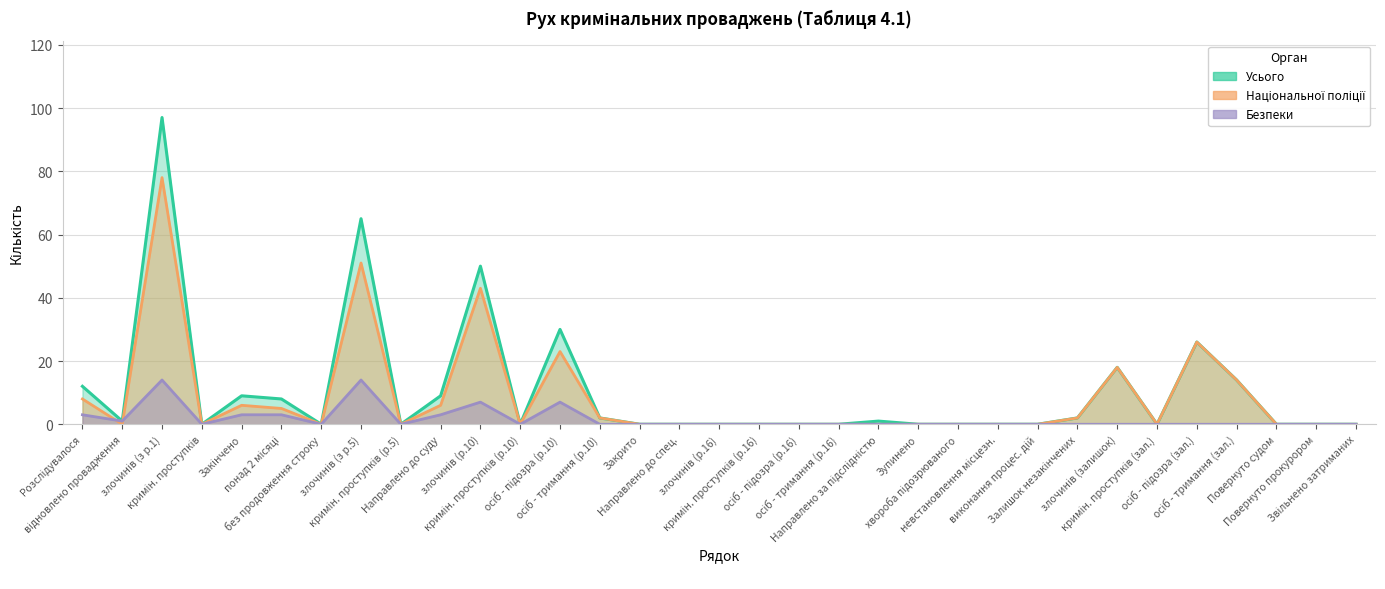

How many values in the Національної поліції series exceed 0?

13